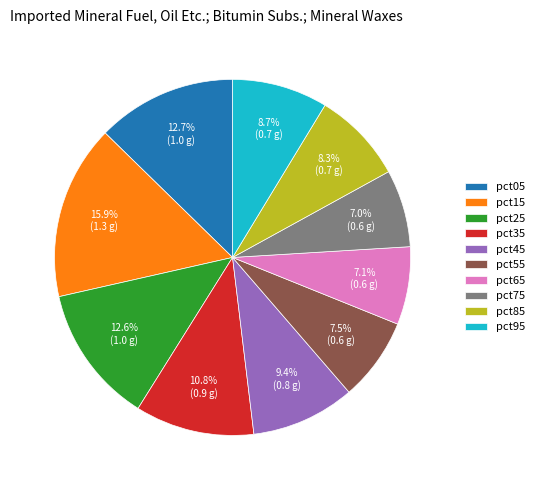

Is it true that pct75 is 13% of the pie?

False